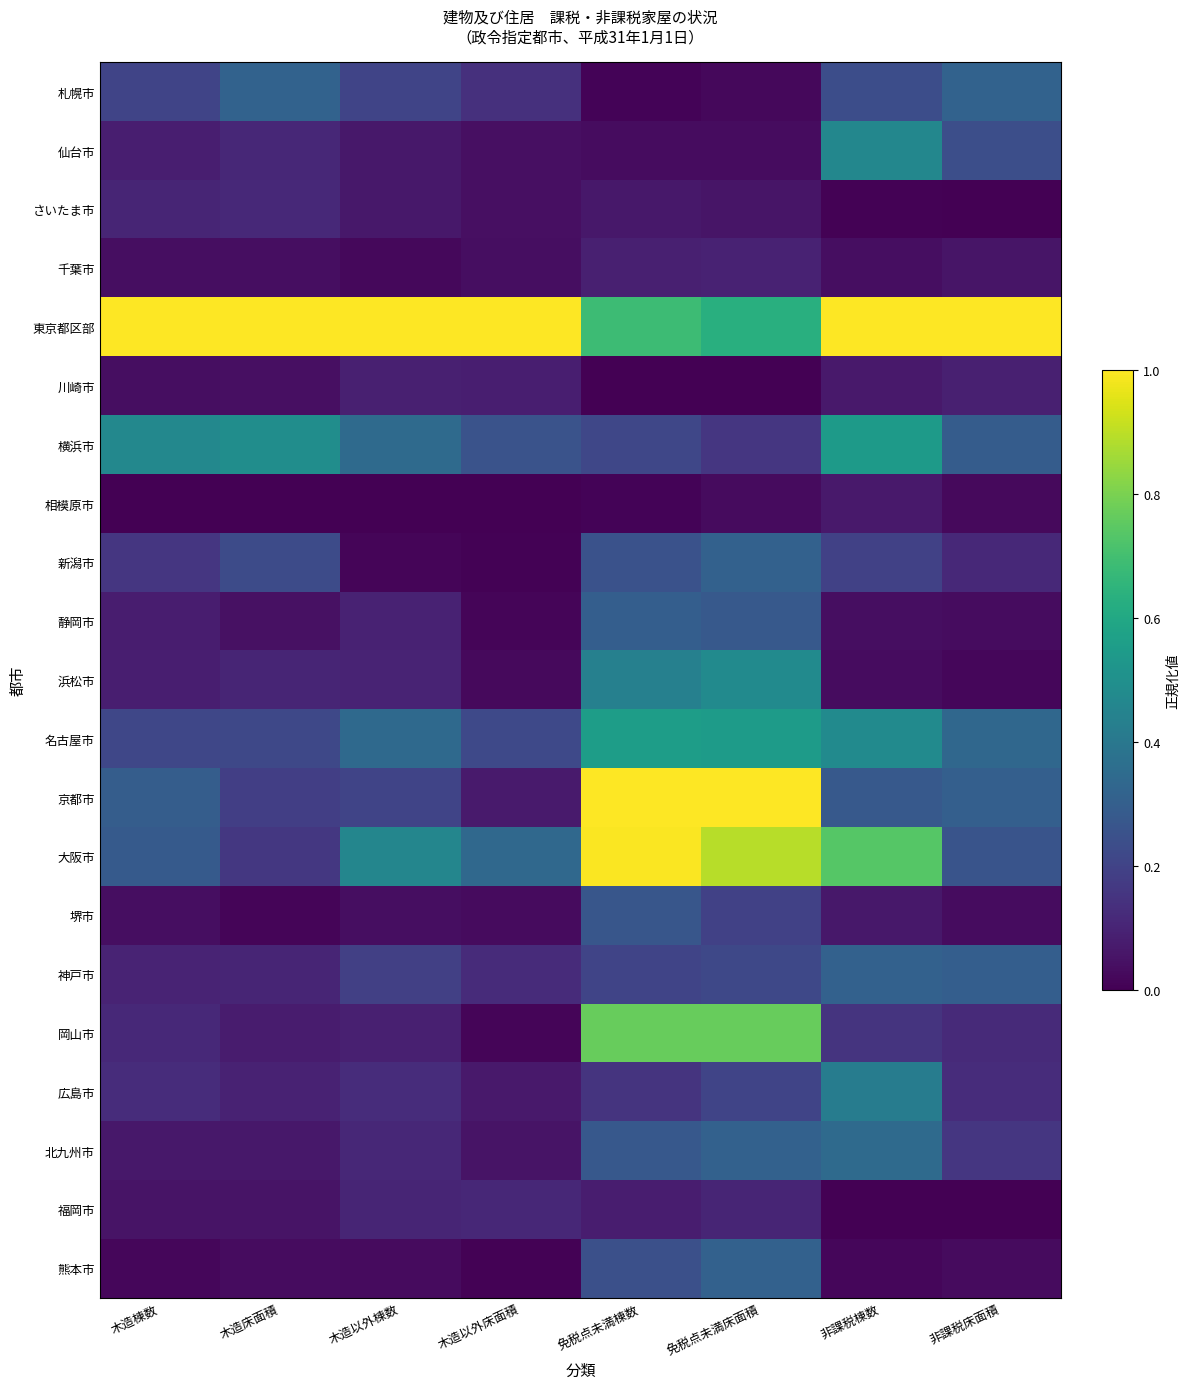

At how many categories does at least one series exceed 0?

8